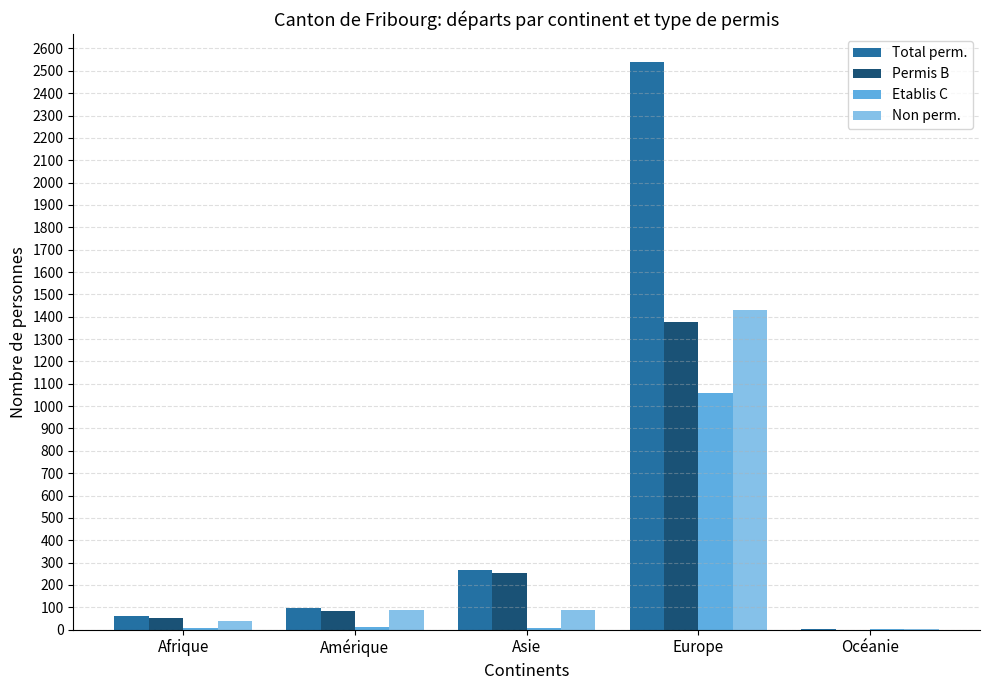

How many distinct data groups are displayed?

4